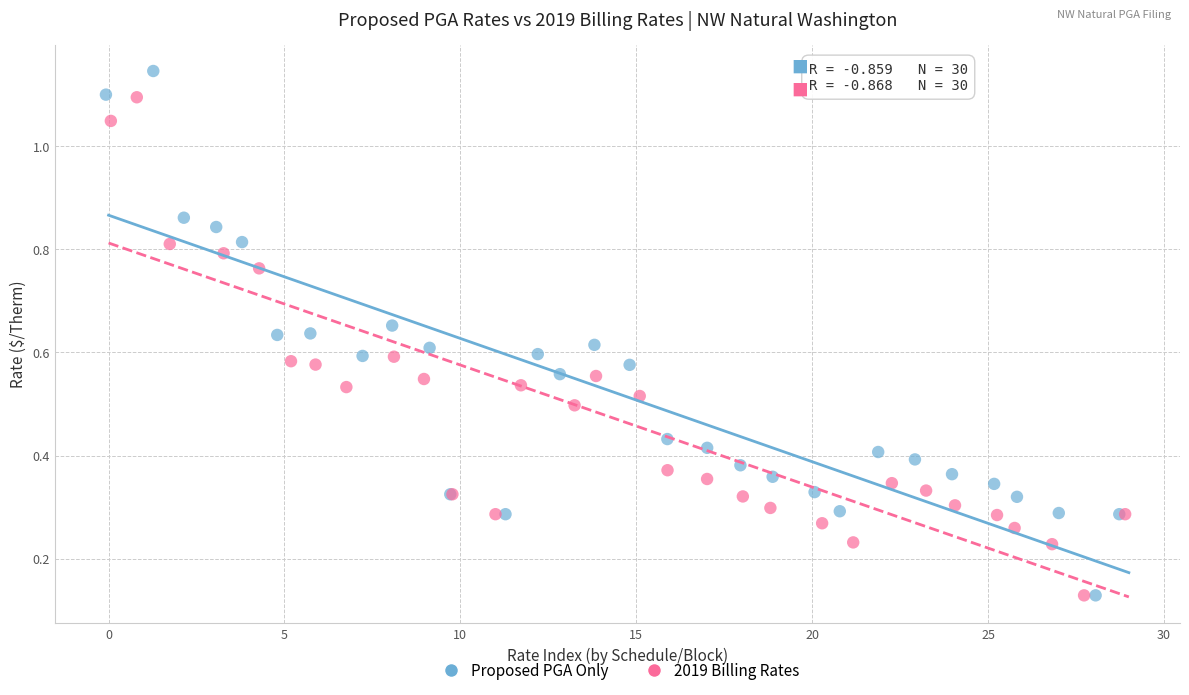

Which series contains the highest Y value?

Proposed PGA Only